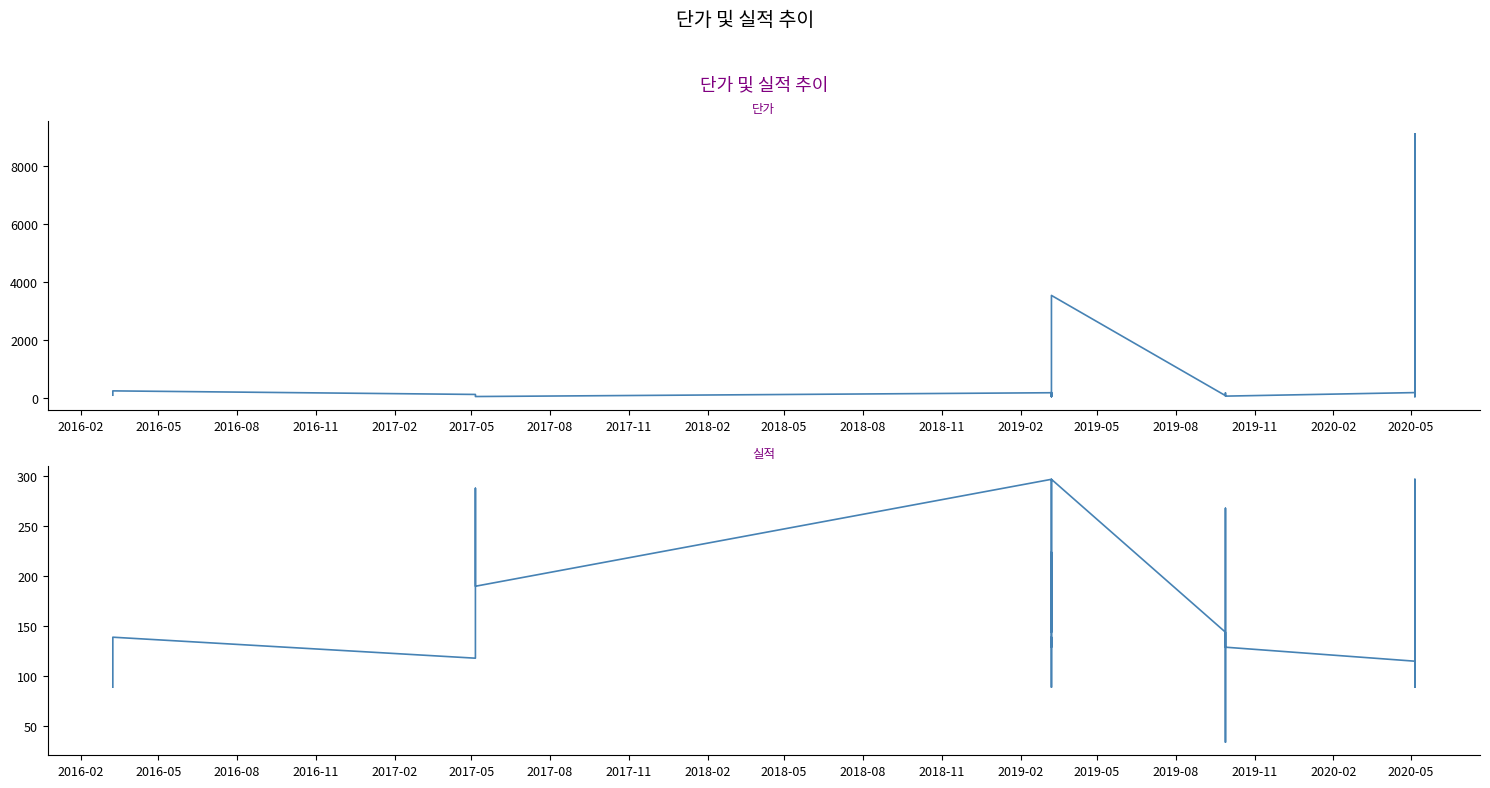

Which series has the largest total across all categories?

단가